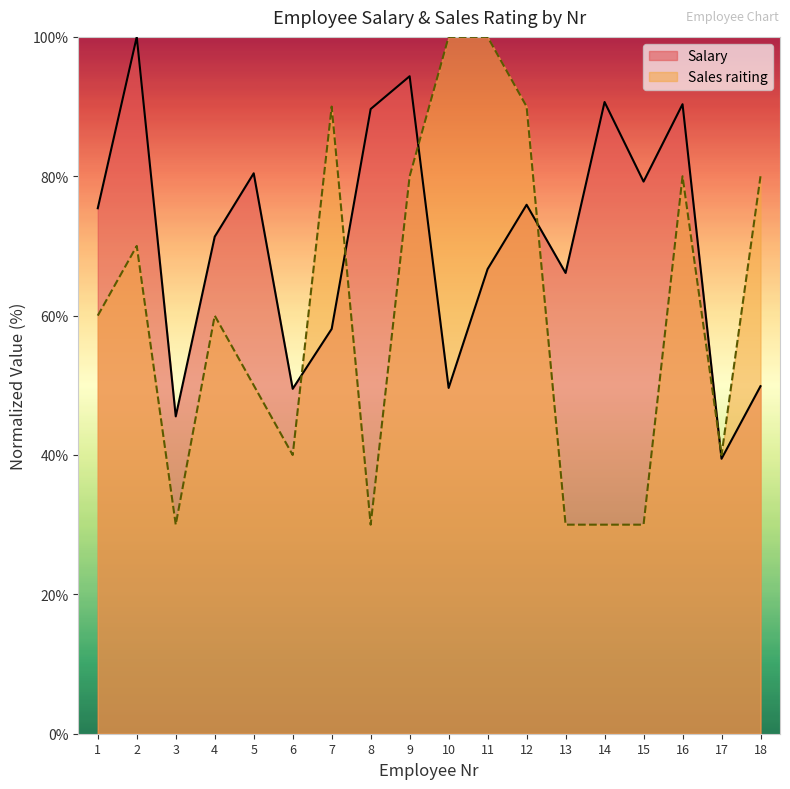

Reading left to right, transcribe all the data shown in this chart.

Salary: 1=75.4	2=100.0	3=45.5	4=71.3	5=80.4	6=49.5	7=58.1	8=89.6	9=94.4	10=49.6	11=66.7	12=75.9	13=66.1	14=90.7	15=79.2	16=90.3	17=39.5	18=49.9
Sales raiting: 1=60.0	2=70.0	3=30.0	4=60.0	5=50.0	6=40.0	7=90.0	8=30.0	9=80.0	10=100.0	11=100.0	12=90.0	13=30.0	14=30.0	15=30.0	16=80.0	17=40.0	18=80.0